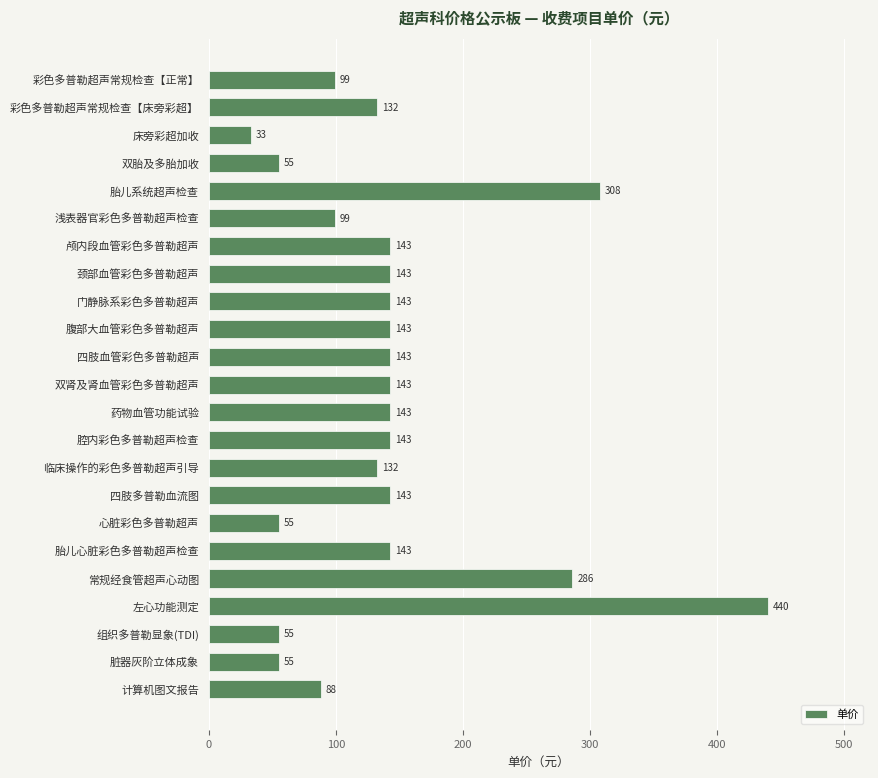

What is the smallest value displayed?

33